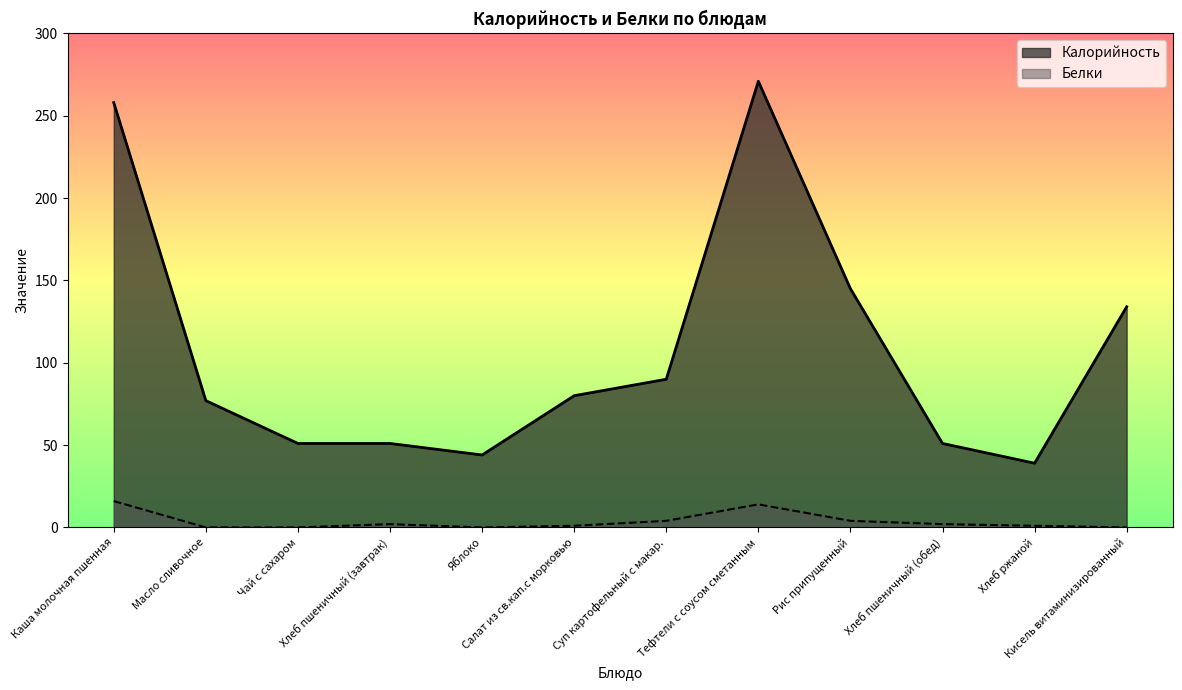

Where is the first local maximum for Калорийность?

Тефтели с соусом сметанным